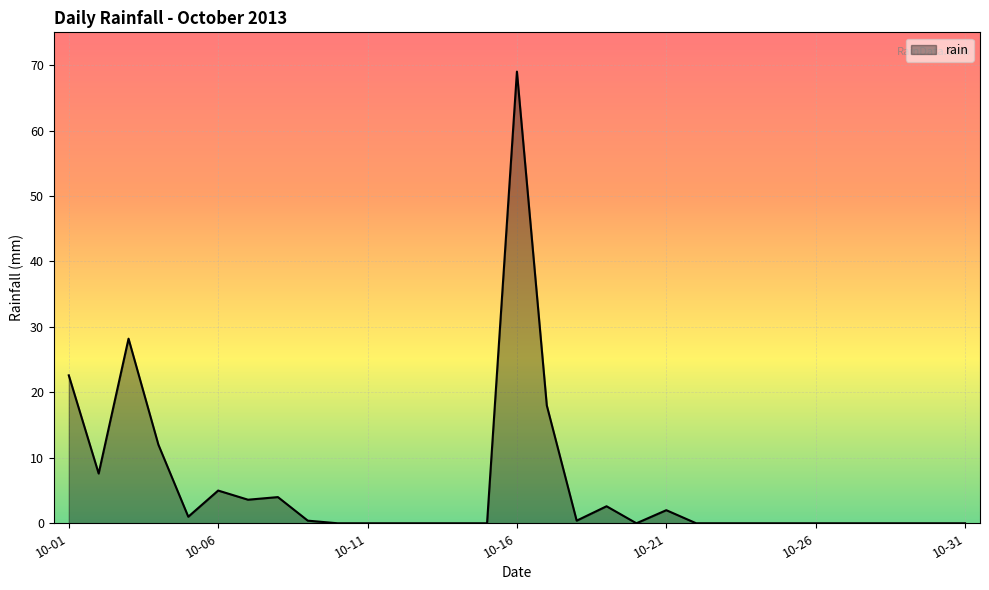

What is the maximum value shown in the chart?

69.0